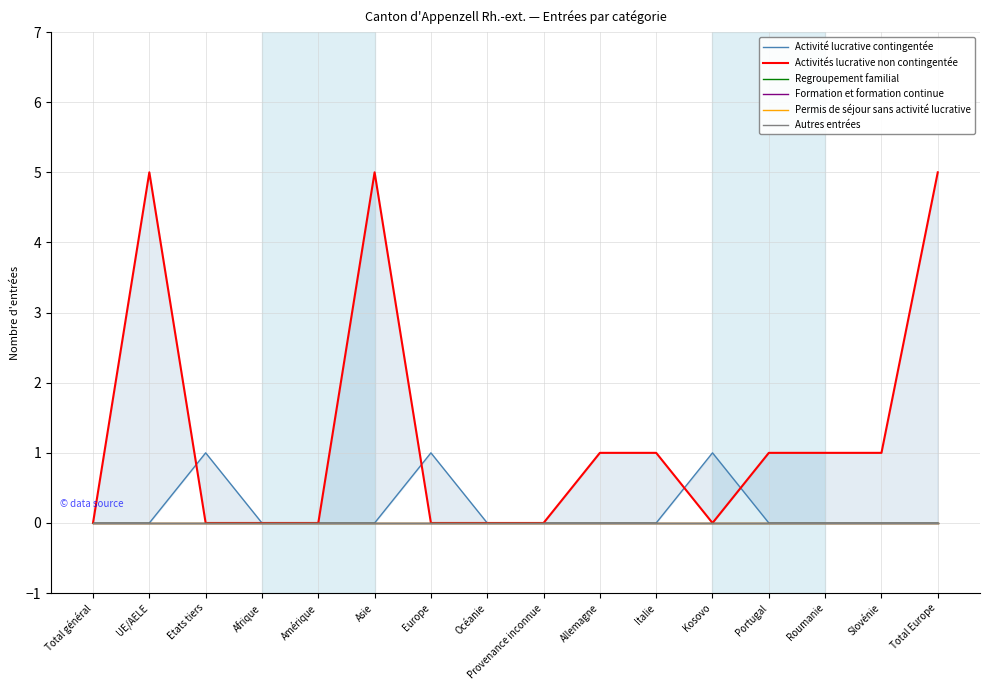

What is the value of the Activités lucrative non contingentée point at the 2nd from the left?

5